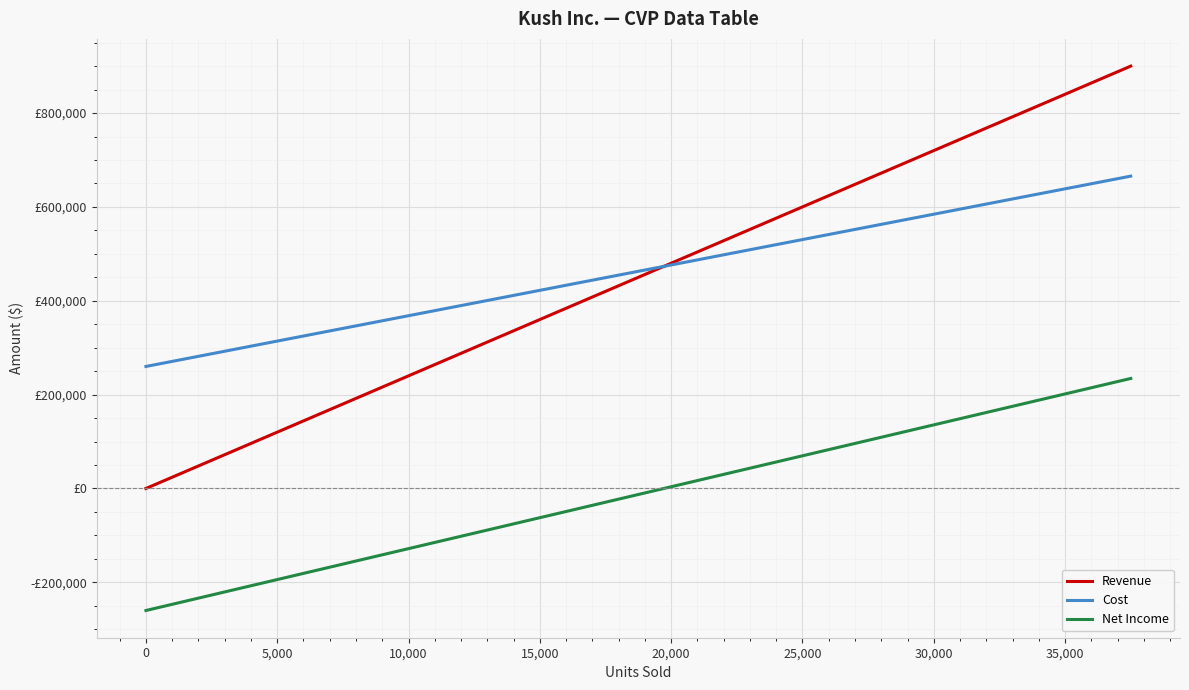

Reading left to right, list all the values displayed in this chart.

Revenue: 0.0	60000.0	120000.0	180000.0	240000.0	300000.0	360000.0	420000.0	480000.0	540000.0	600000.0	660000.0	720000.0	780000.0	840000.0	900000.0
Cost: 260000.0	287037.5	314075.0	341112.5	368150.0	395187.5	422225.0	449262.5	476300.0	503337.5	530375.0	557412.5	584450.0	611487.5	638525.0	665562.5
Net Income: -260000.0	-227037.5	-194075.0	-161112.5	-128150.0	-95187.5	-62225.0	-29262.5	3700.0	36662.5	69625.0	102587.5	135550.0	168512.5	201475.0	234437.5